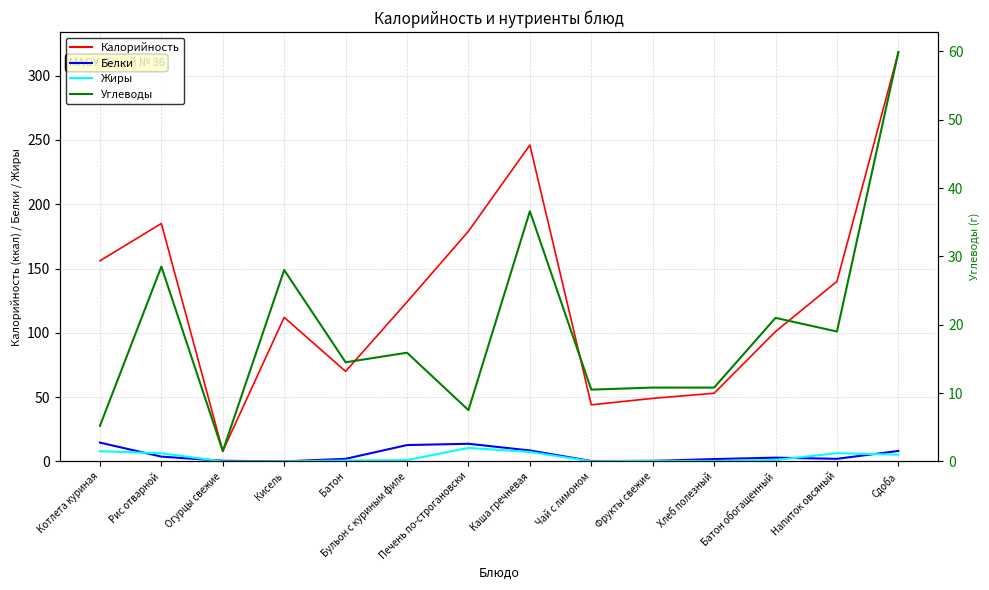

Is it true that Калорийность equals 522.7 at Сдоба?

False